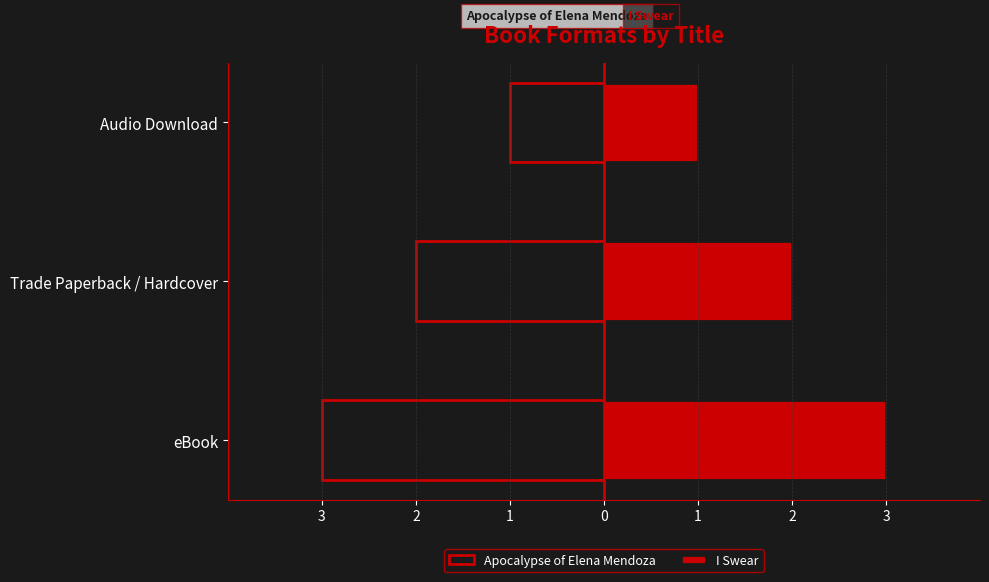

What is the value of the I Swear bar at the 2nd from the left?

2